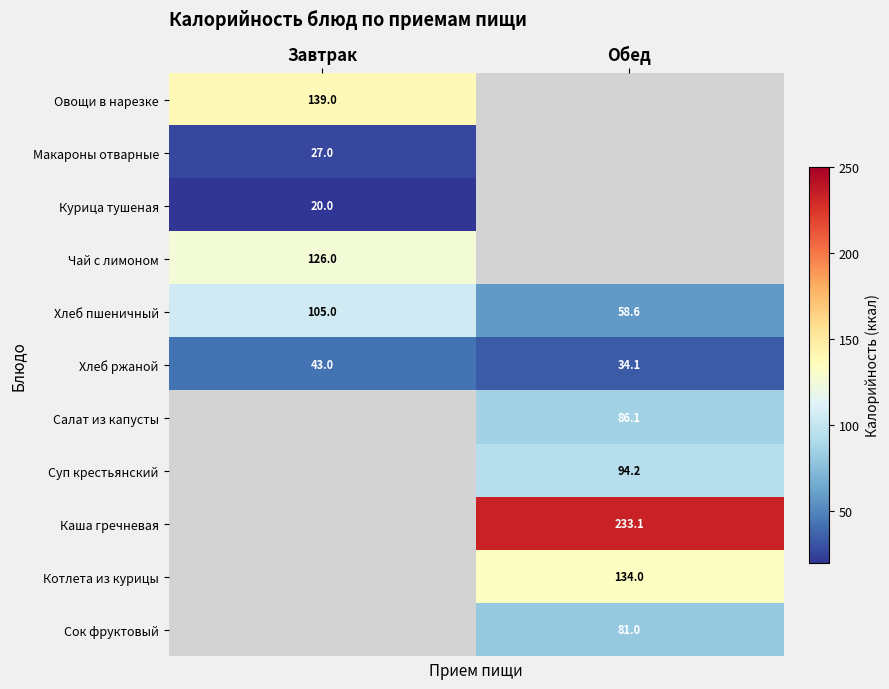

Read the Хлеб пшеничный value at Завтрак.

105.0